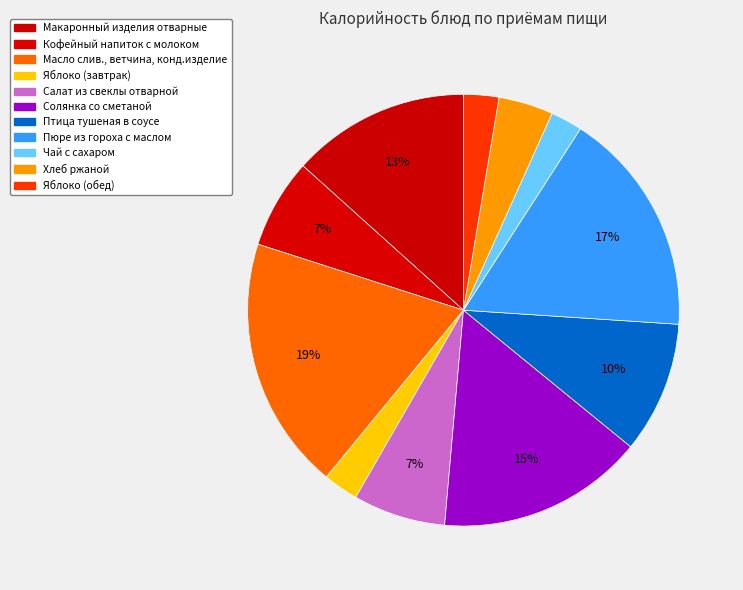

Which category has the biggest portion of the pie?

Масло слив., ветчина, конд.изделие